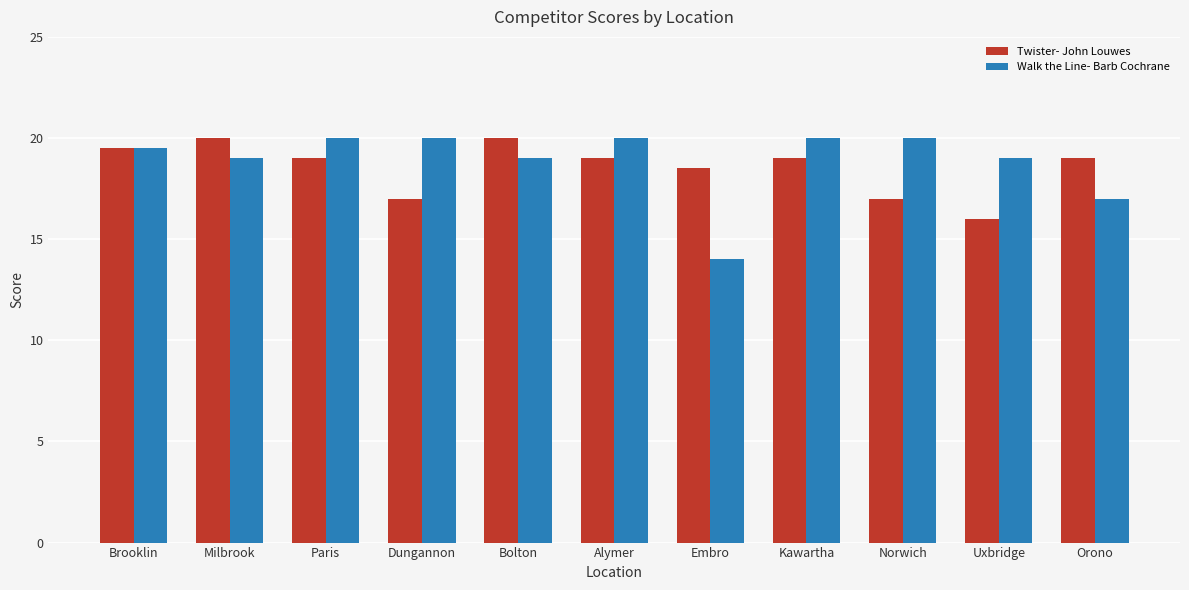

How many distinct data groups are displayed?

2